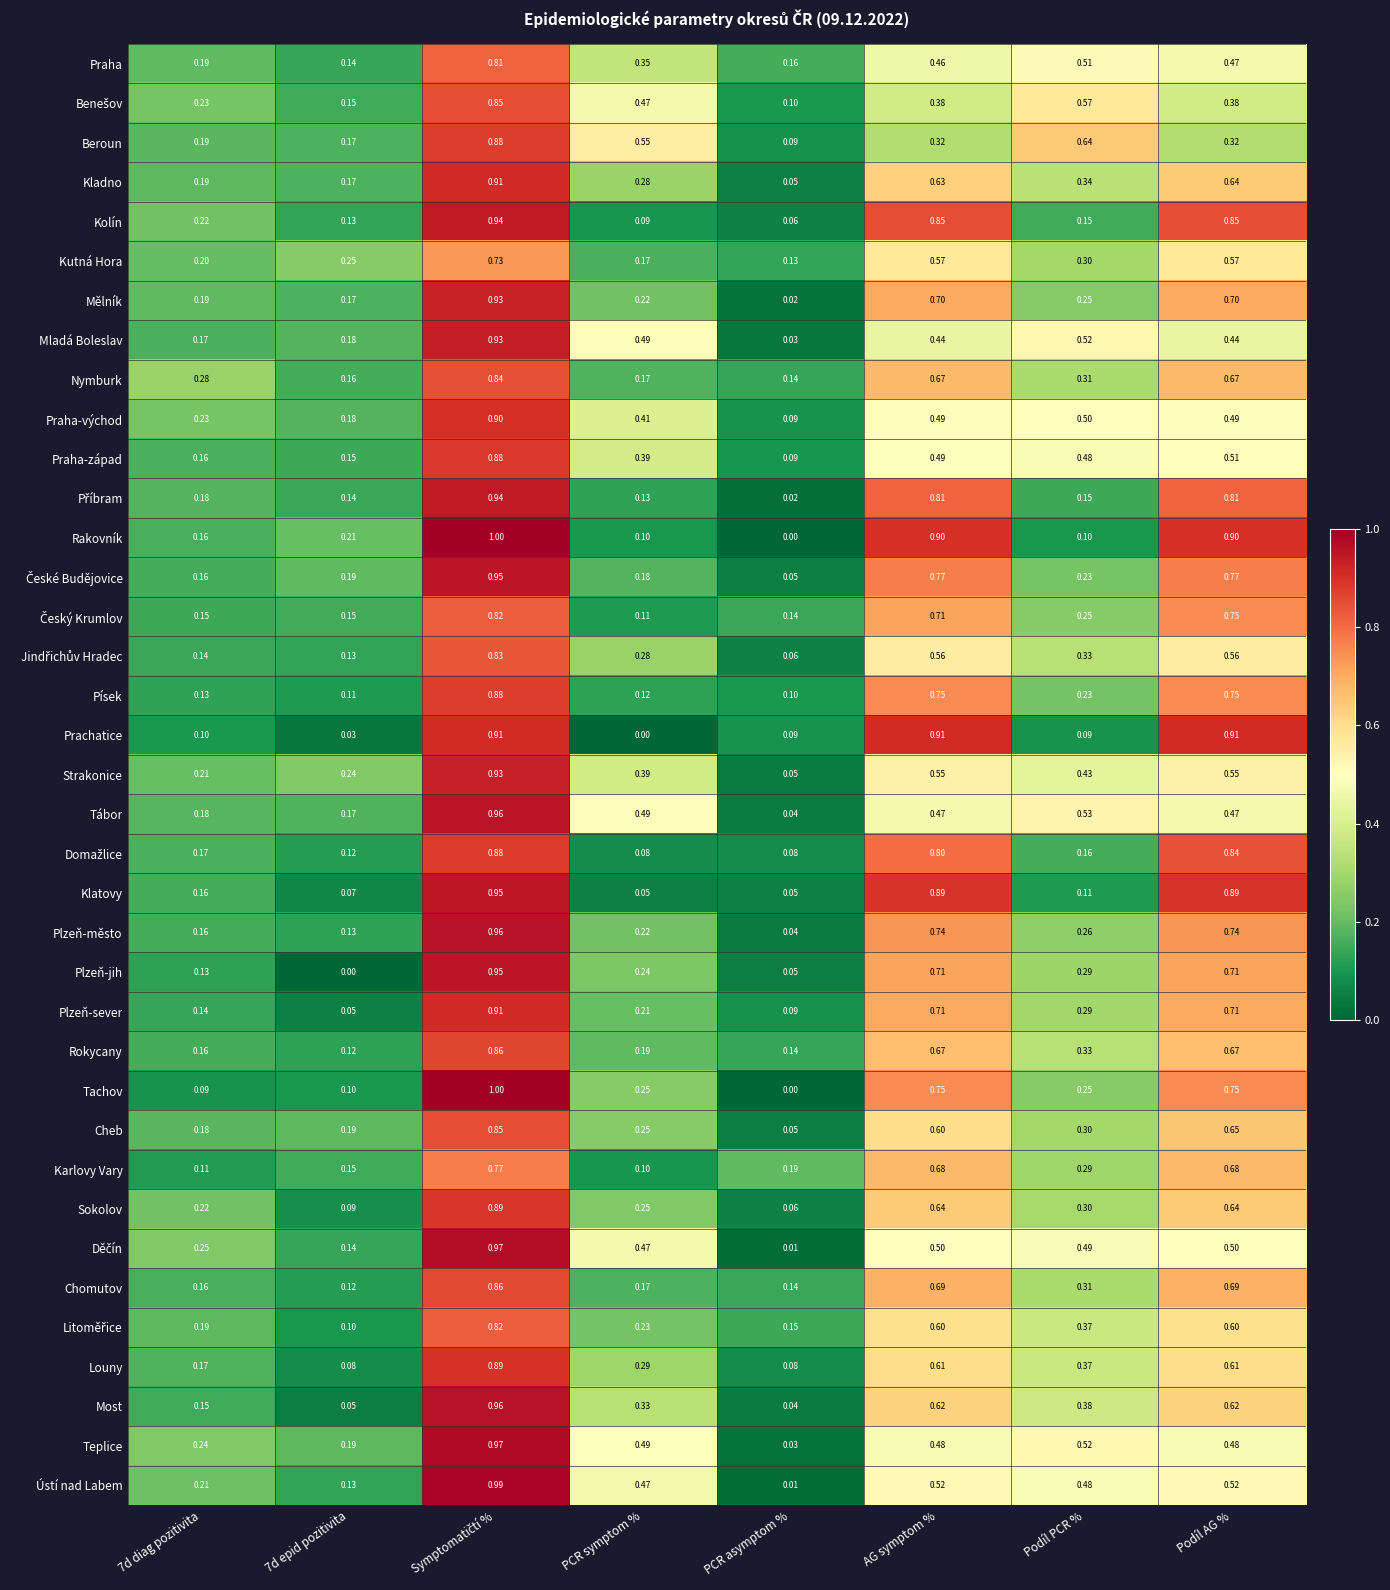

What is the difference between the highest and lowest values at 7d diag pozitivita?

0.2